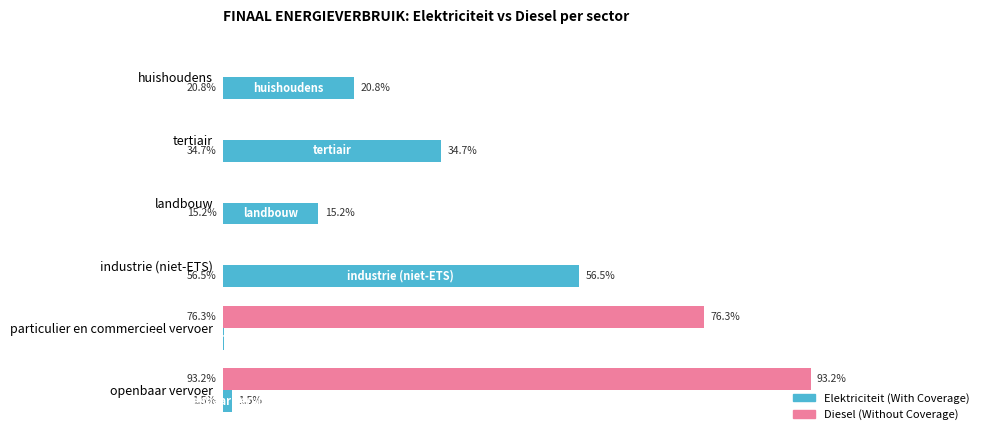

Which label corresponds to the largest value in the chart?

openbaar vervoer